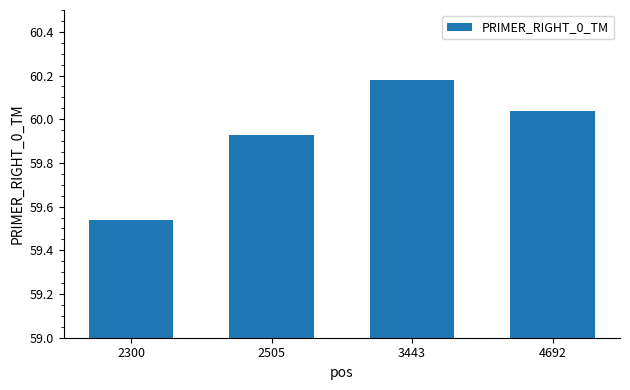

What is the ratio of the value at 2505 to the value at 4692?

1.0